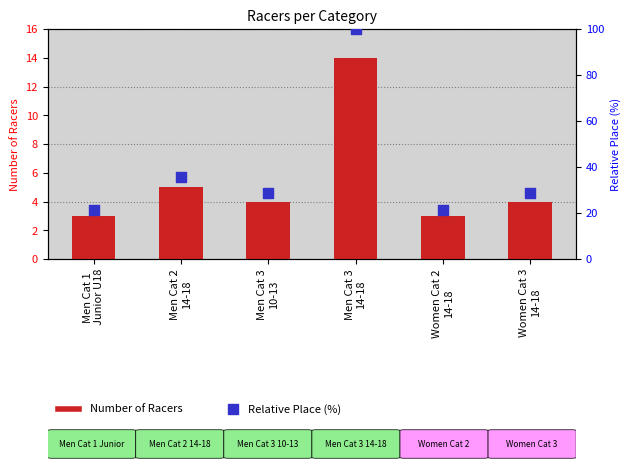

Is the value of Relative Place (%) at Women Cat 3
14-18 greater than the value of Number of Racers at Men Cat 3
14-18?

Yes